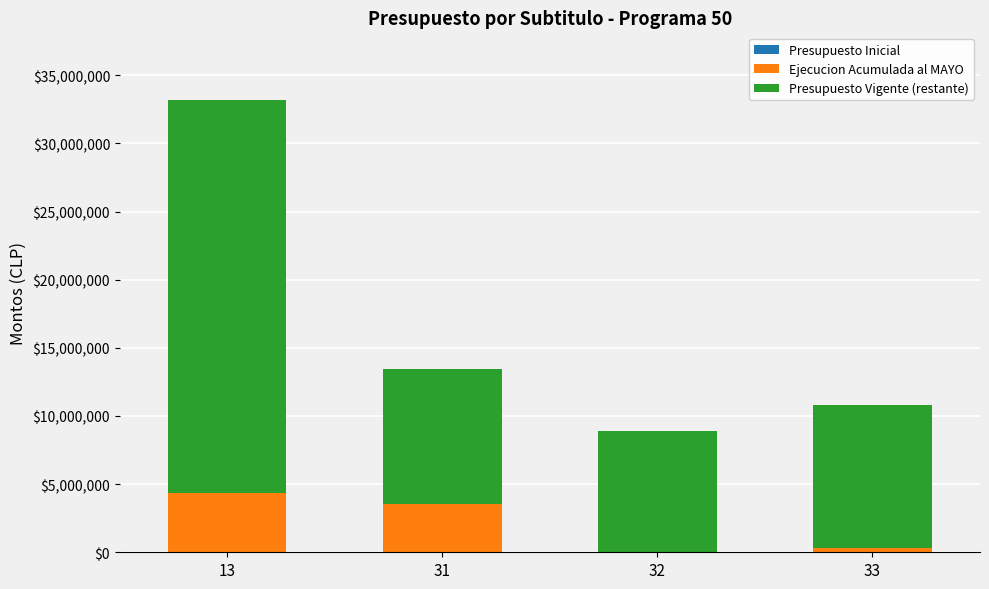

What is the maximum value for Ejecucion Acumulada al MAYO?

4370895